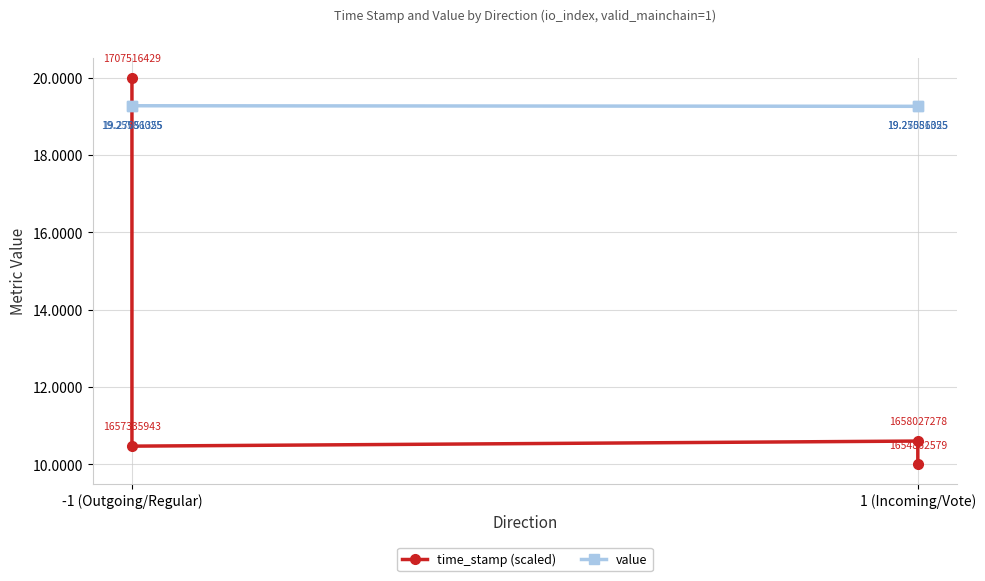

What position from the left is -1 (Outgoing/Regular)?

1